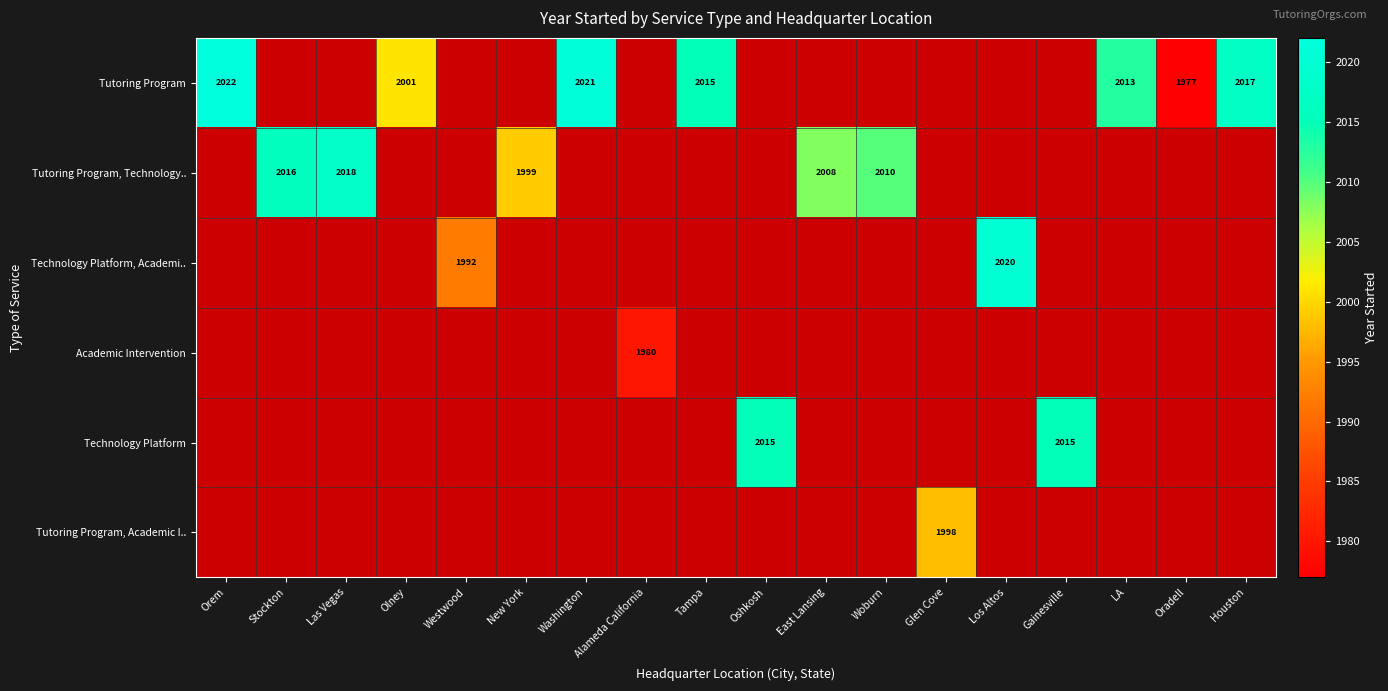

Is it true that Tutoring Program equals 2021 at Washington?

True